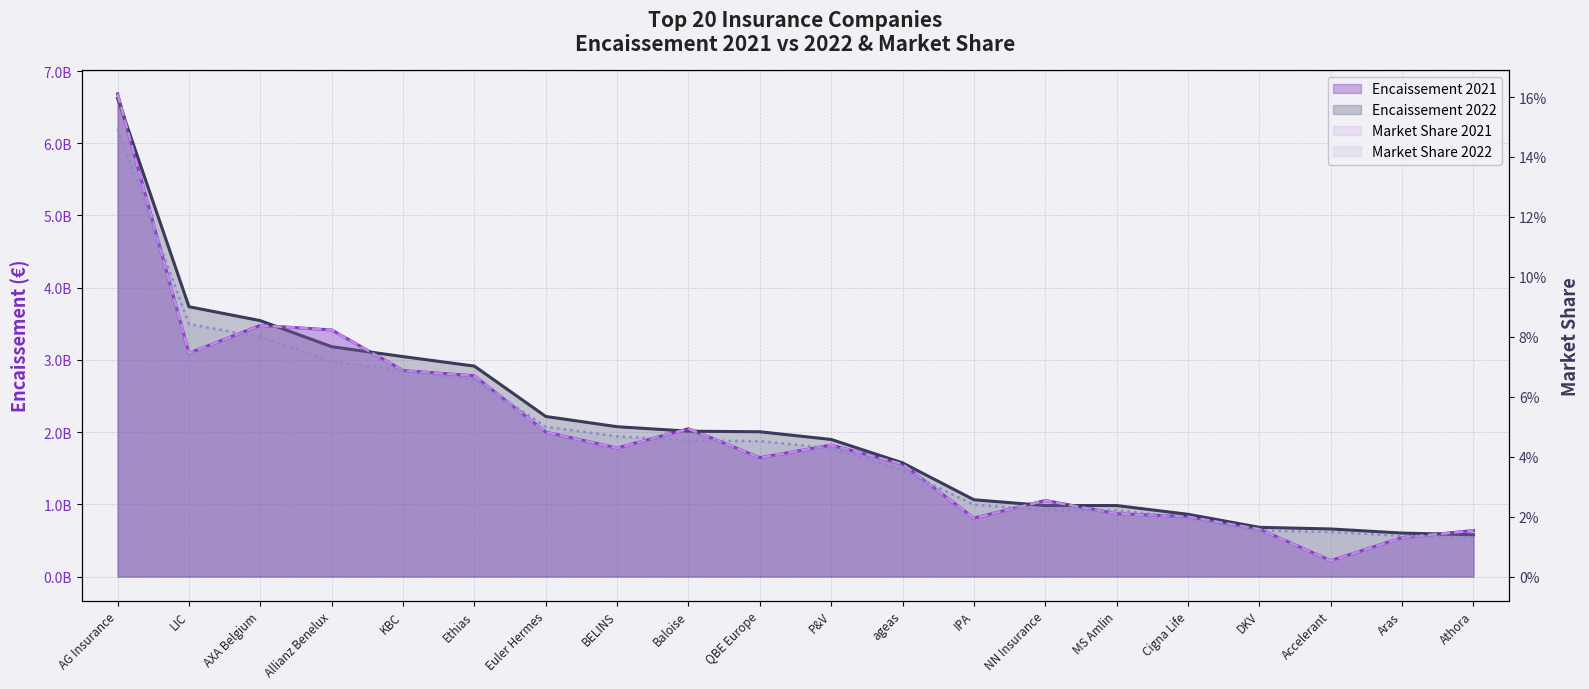

True or false: Encaissement 2021 has more than 0 interior local peaks.

True